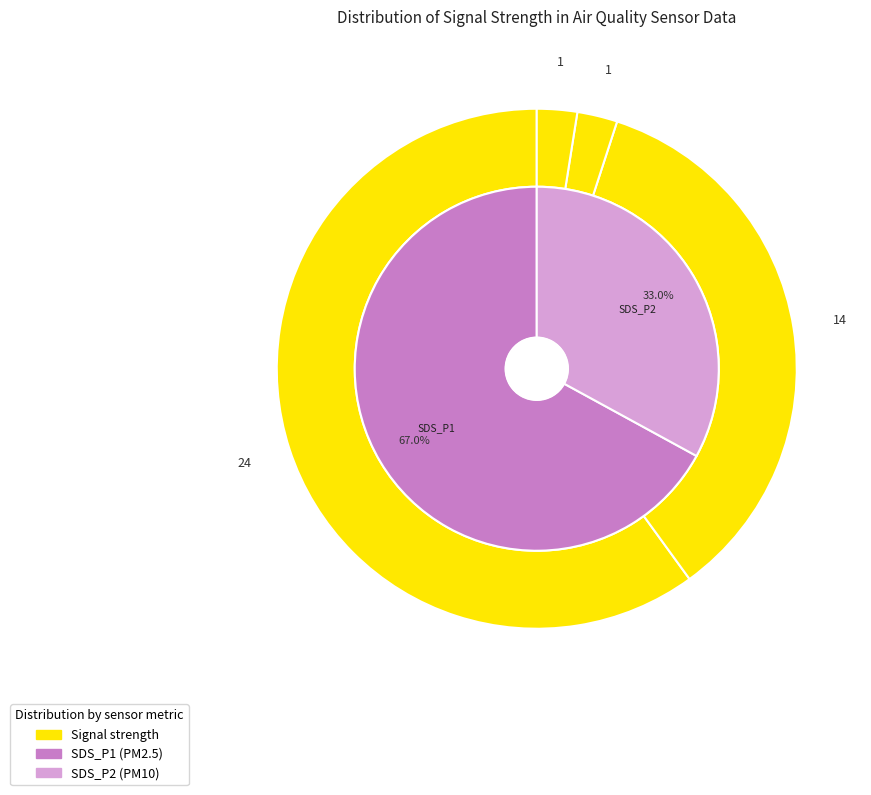

Count the number of slices in the pie.

4